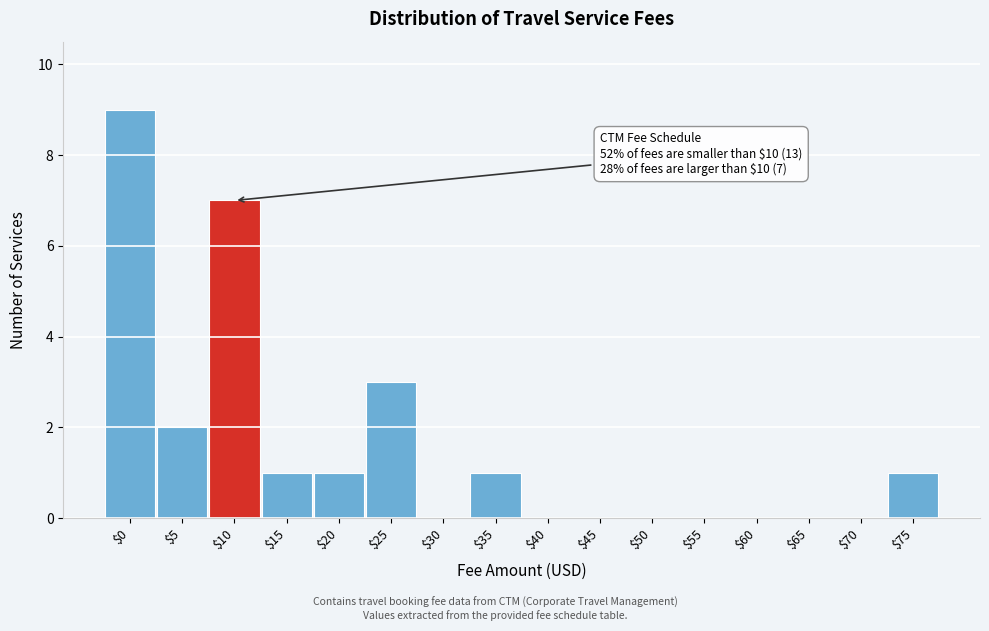

Which range on the x-axis has the tallest bar?

-2.5 to 2.5